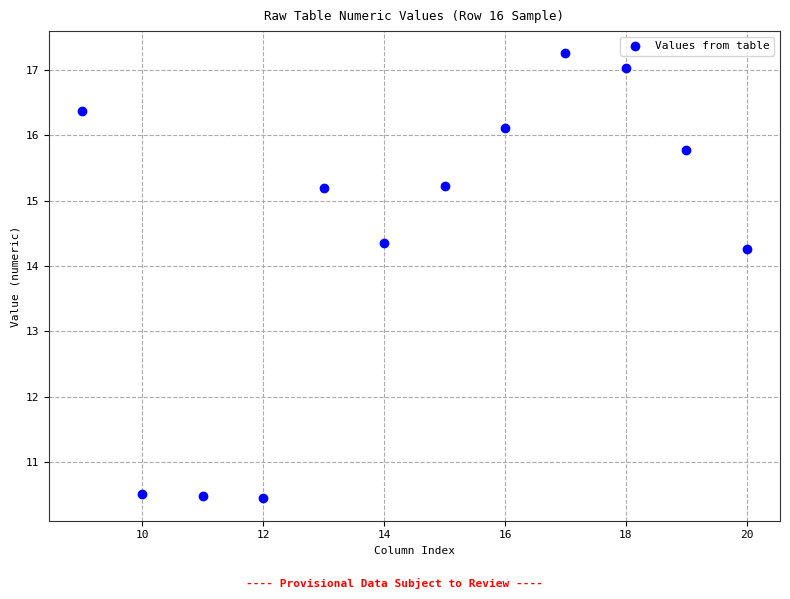

What Y value in the scatter plot is closest to 13?

14.3